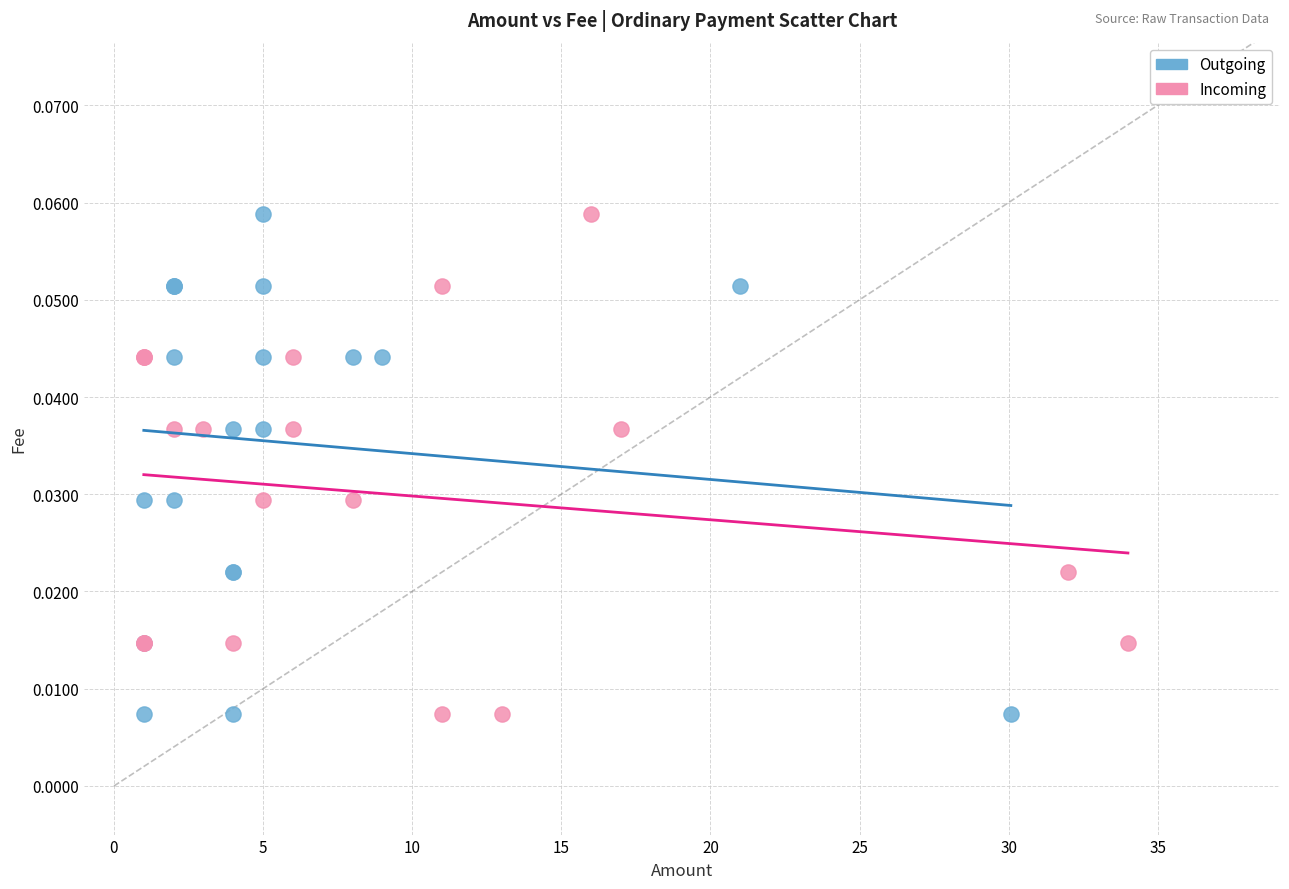

What are all the series names shown in the legend?

Outgoing, Incoming